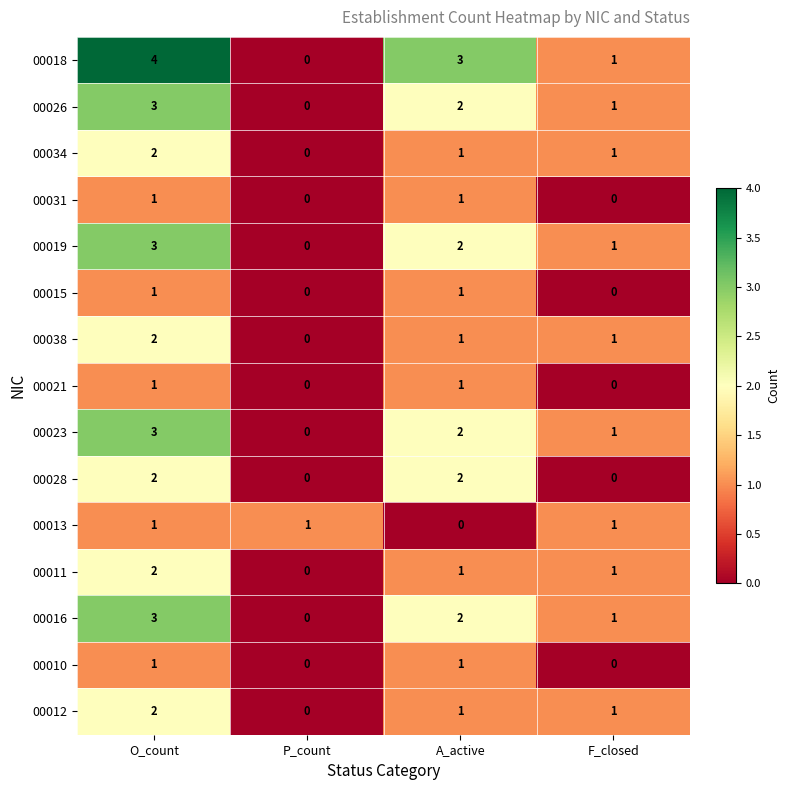

What is the greatest value displayed?

4